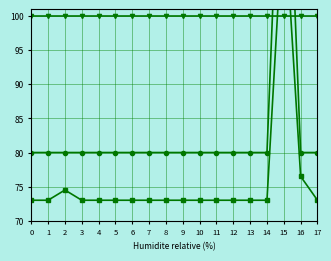

What value does the BME280_temperature series have at 13?

156.4